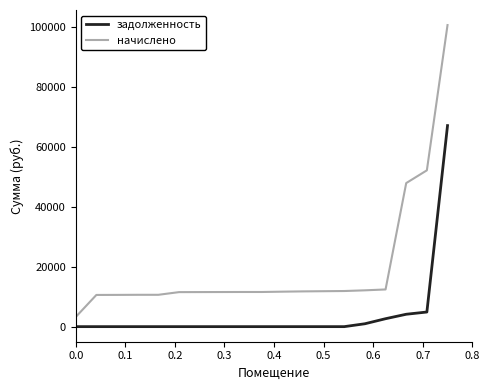

What is the difference between the maximum and minimum values in the задолженность series?

67010.6